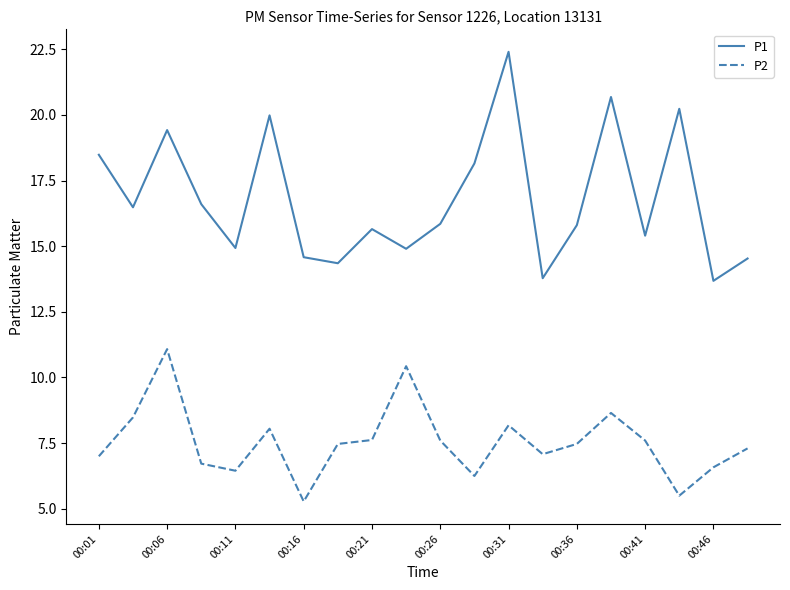

What is the lowest value of the P1 series?

13.7